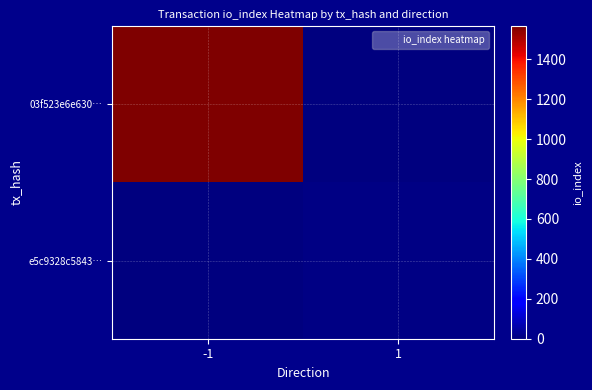

At how many categories does at least one series exceed 671?

1